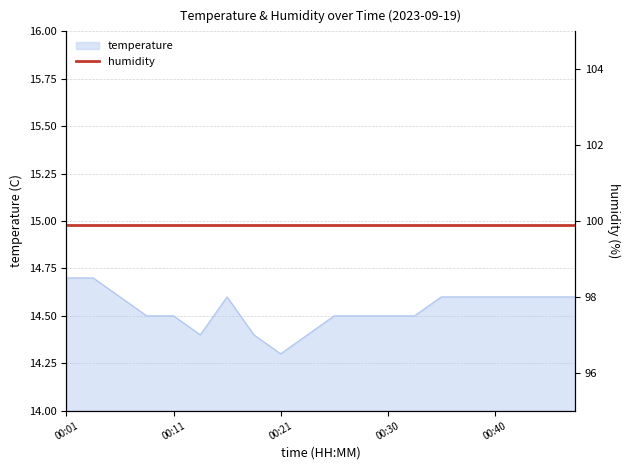

What is the change in value from 00:18 to 00:40?

+0.2